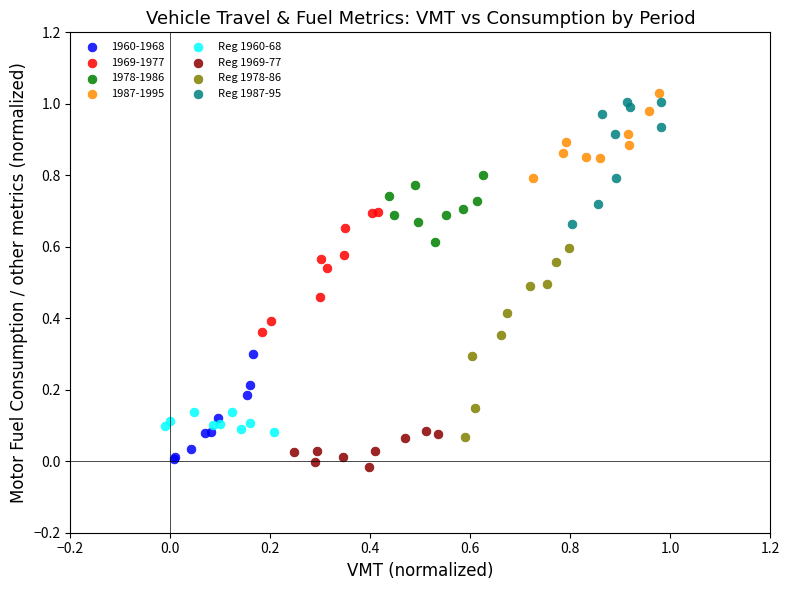

Which series contains the lowest Y value?

Reg 1969-77